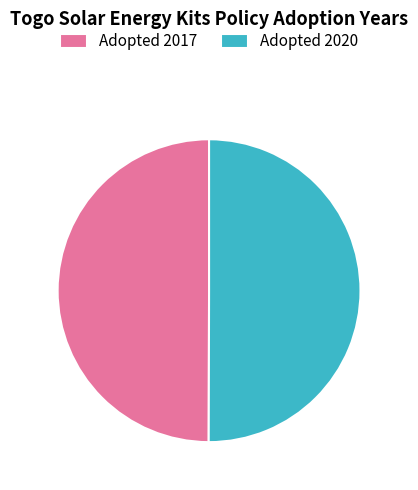

The Adopted 2017 slice represents 50% of the pie. True or false?

True